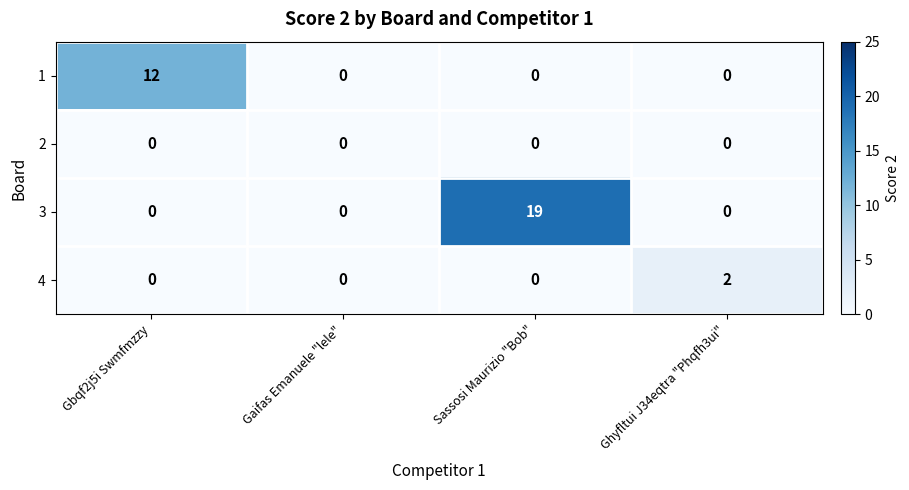

What is the spread (max minus min) of values at Sassosi Maurizio "Bob"?

19